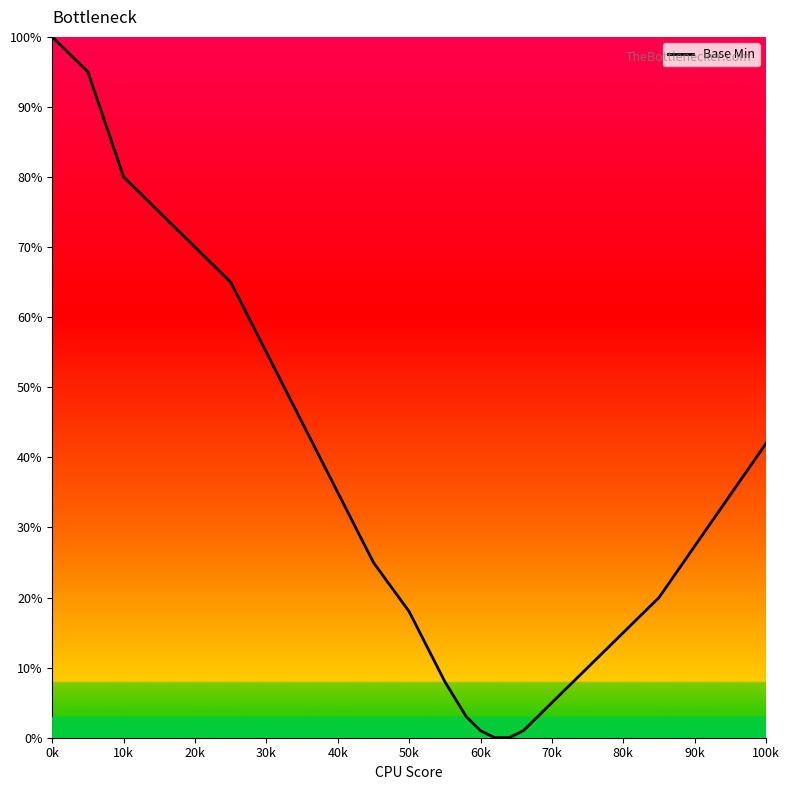

What is the maximum value shown in the chart?

100